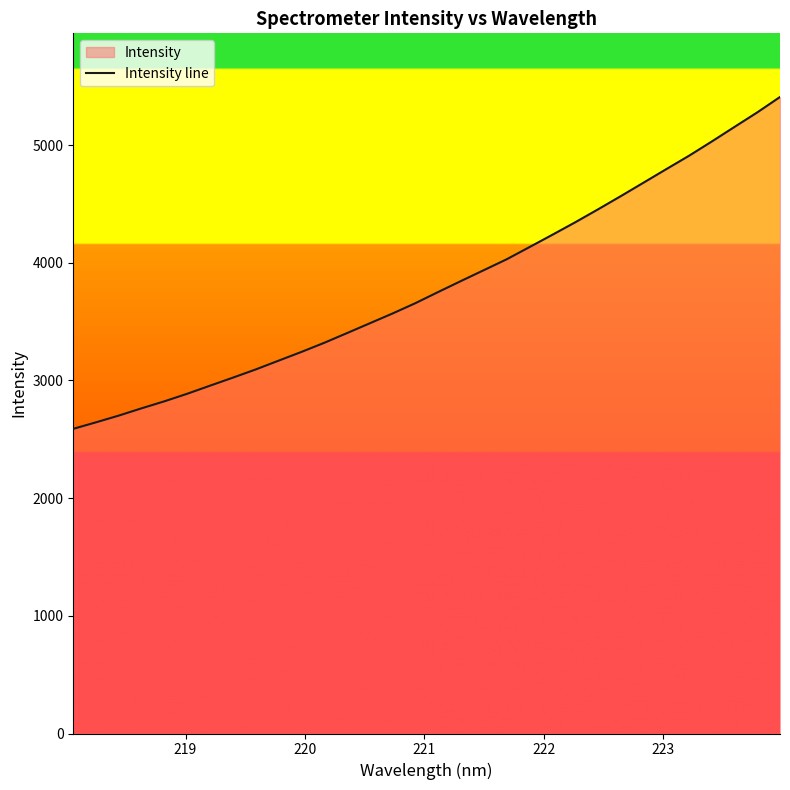

Count the number of data series in this chart.

1